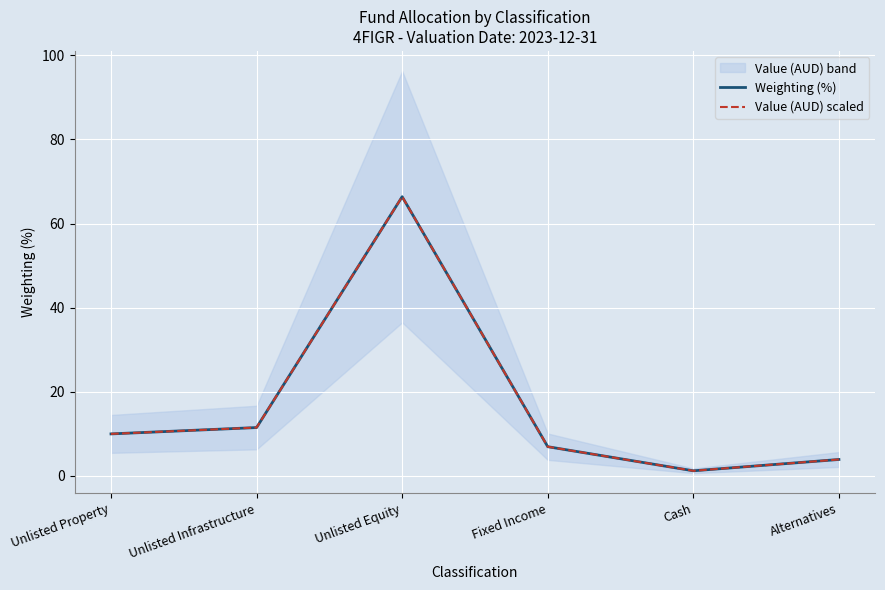

At which category is the sum across all series the highest?

Unlisted Equity